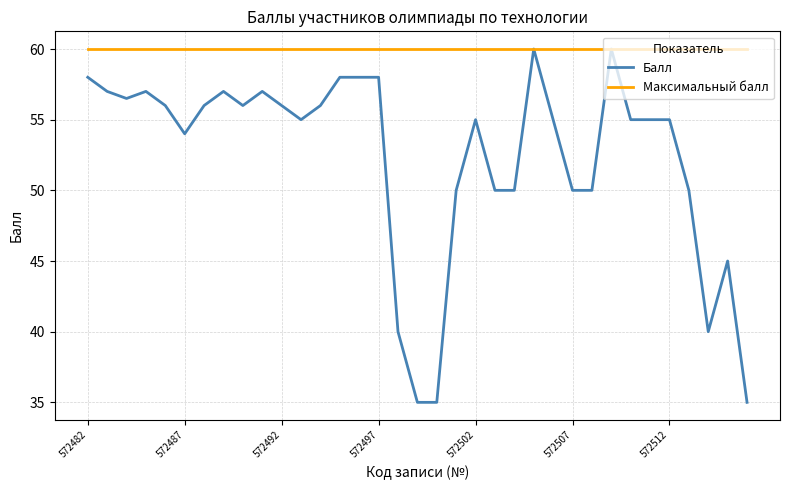

Which series has the largest range (max minus min)?

Балл